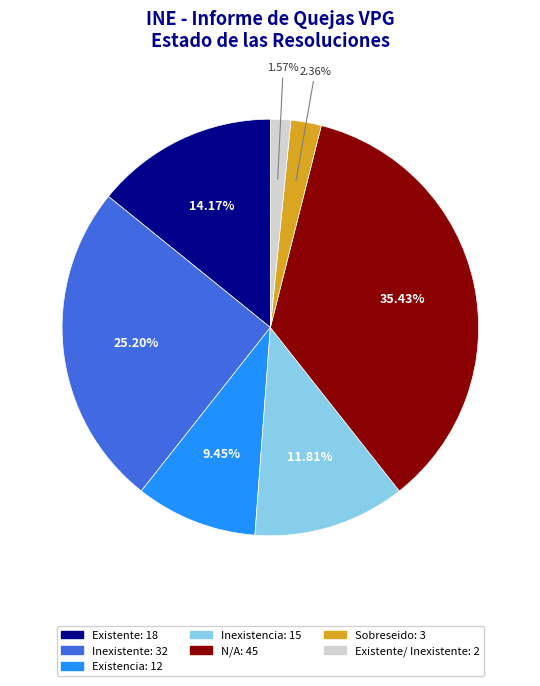

To the nearest percent, what is the difference between the largest and smallest slice percentages?

34%